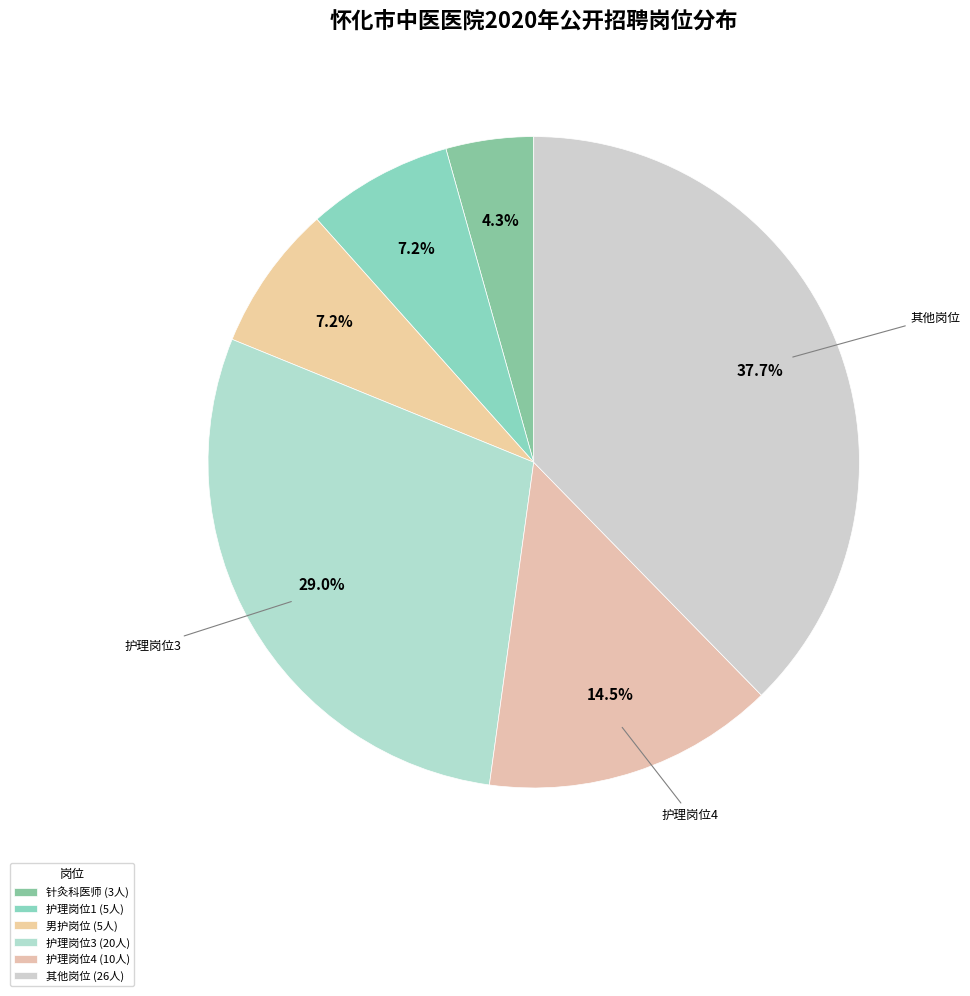

How many slices are in this pie chart?

6